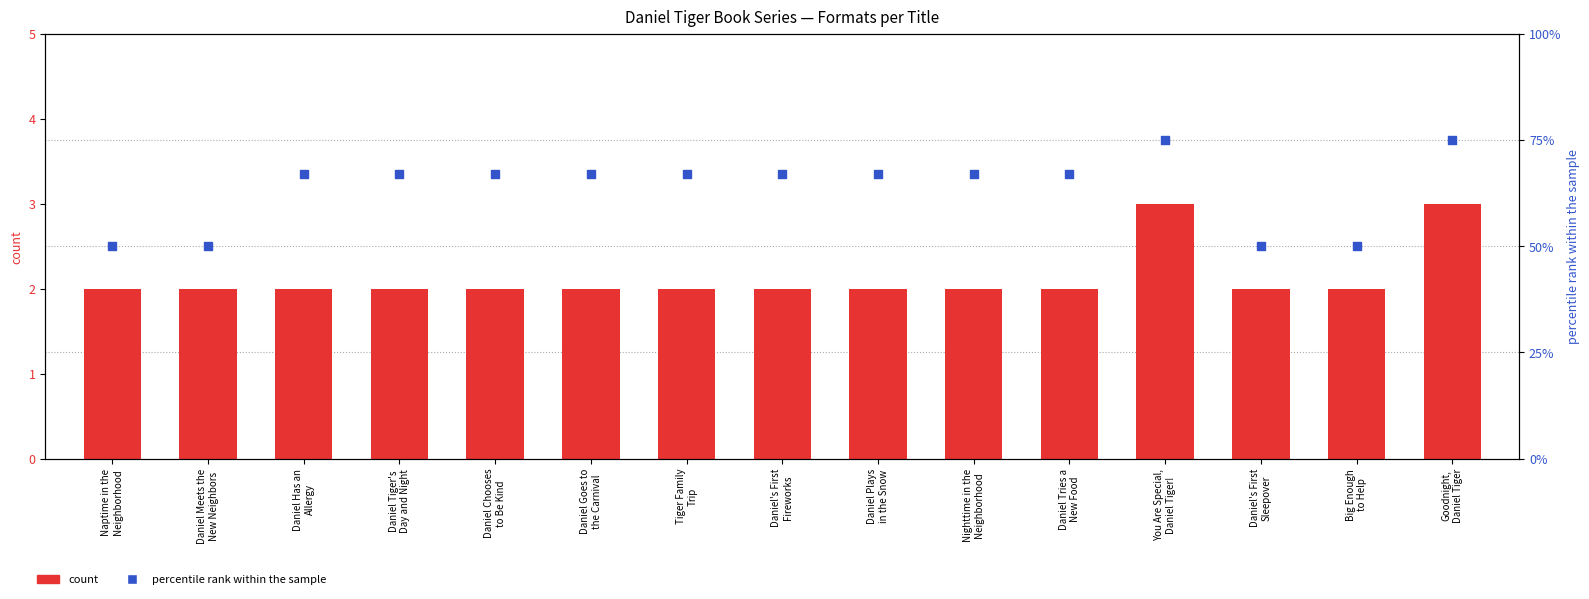

Which series has the largest total across all categories?

percentile rank within the sample